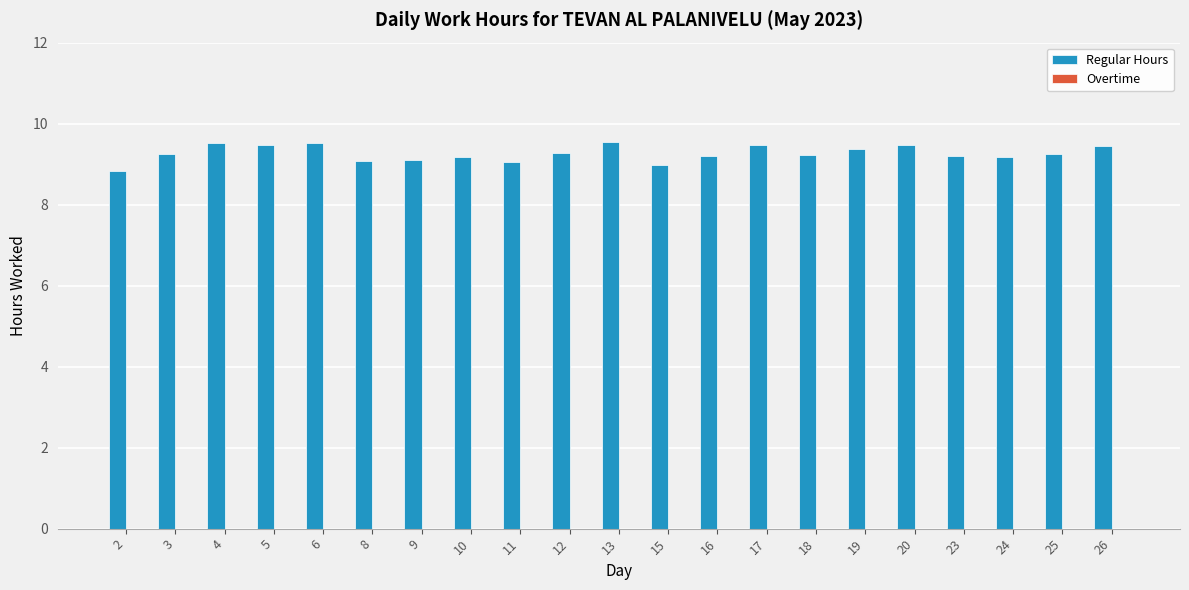

What is the minimum value shown in the chart?

8.8